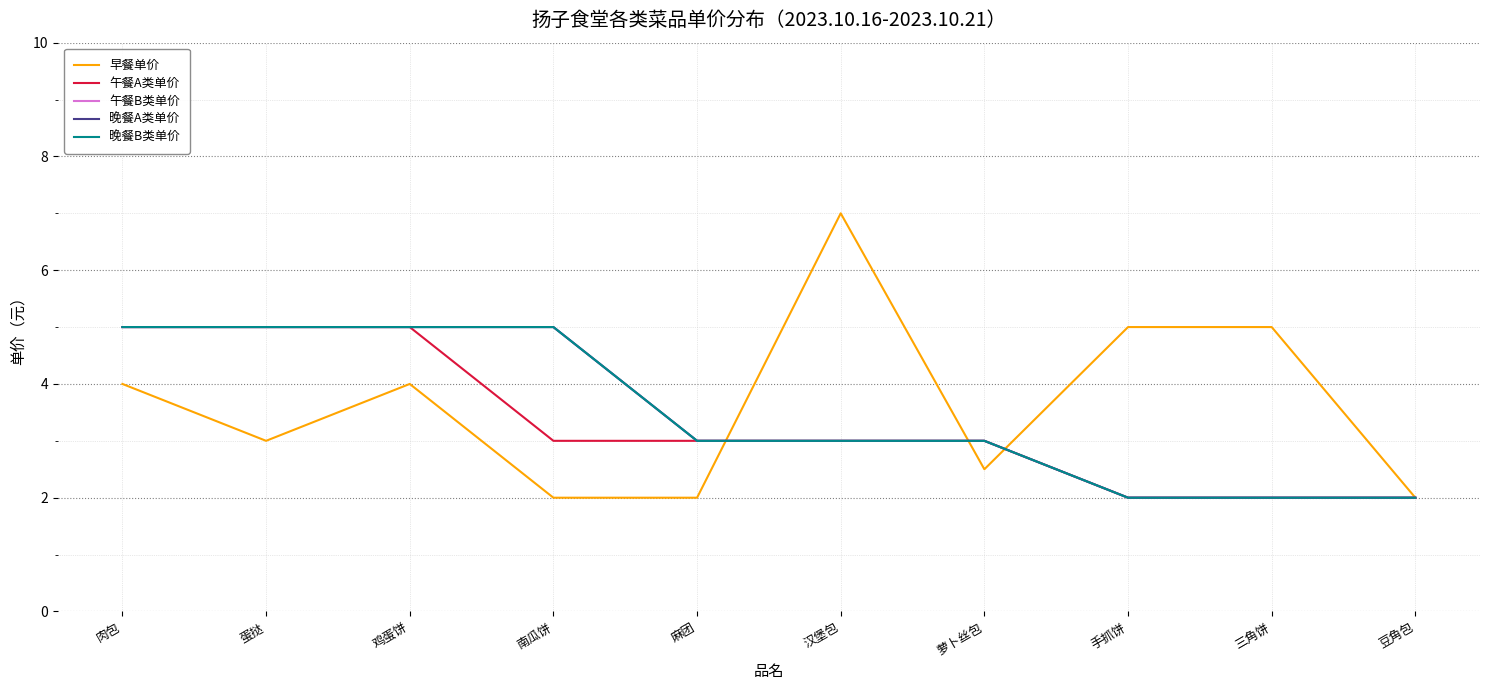

What is the sum of all 早餐单价 values?

36.5